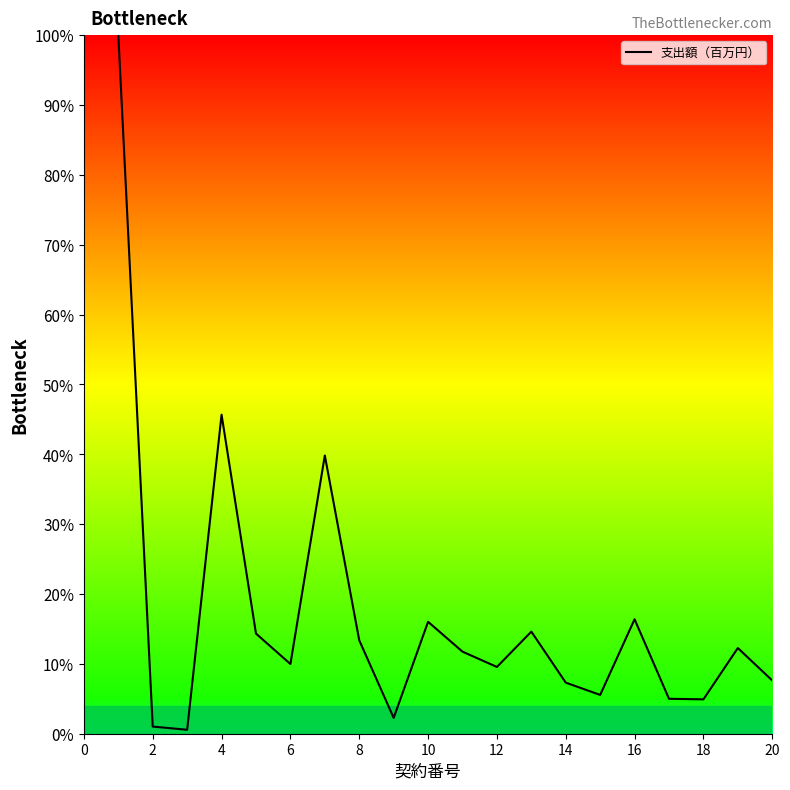

What is the sum of all values?

338.0